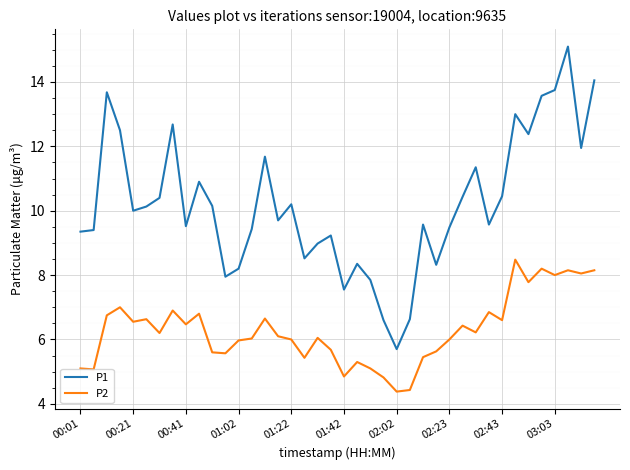

True or false: P2 and P1 cross at least once.

False